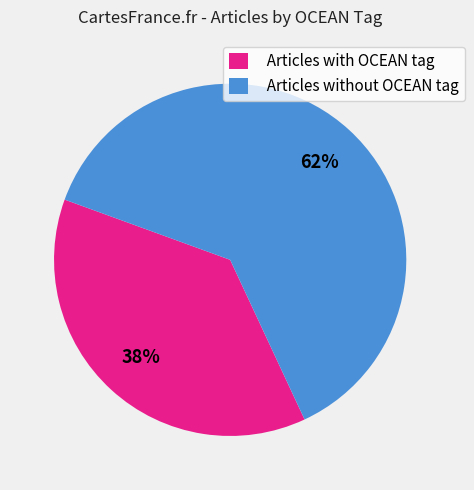

Which category accounts for the majority?

Articles without OCEAN tag